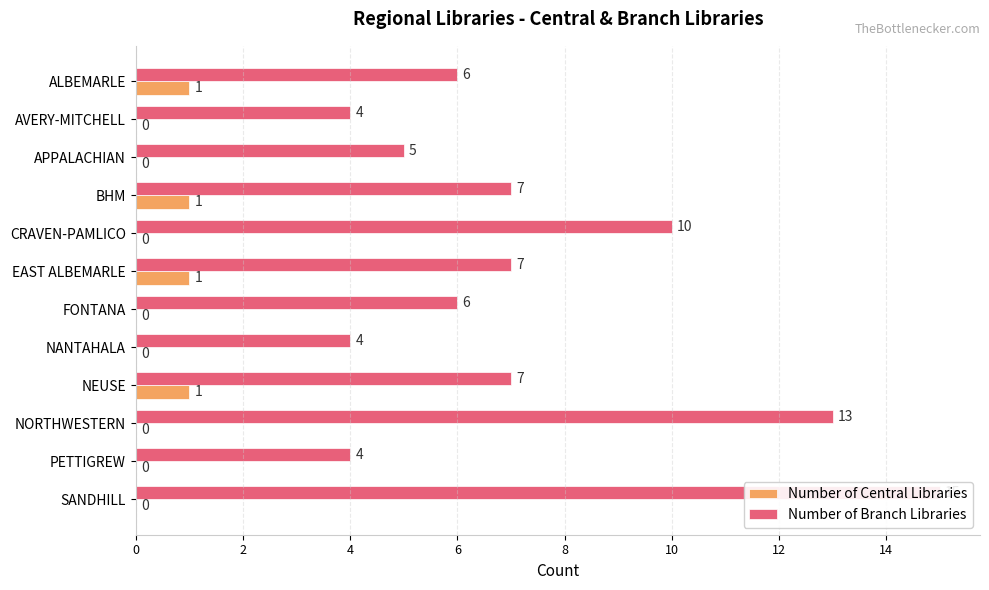

What is the difference between the second highest and second lowest values in the Number of Branch Libraries series?

9